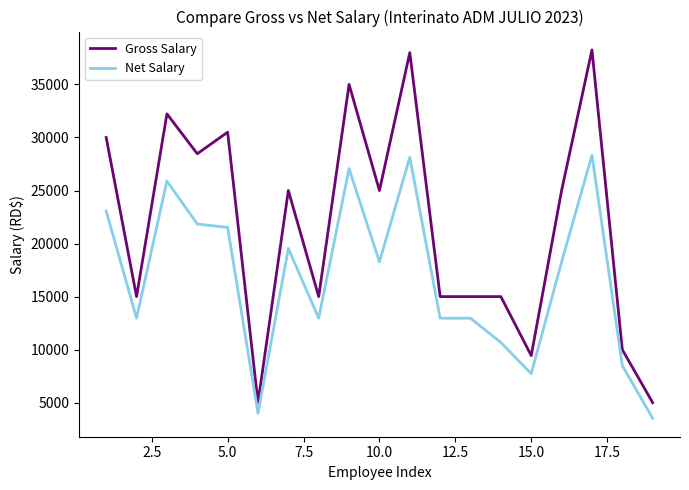

True or false: Gross Salary and Net Salary cross at least once.

False